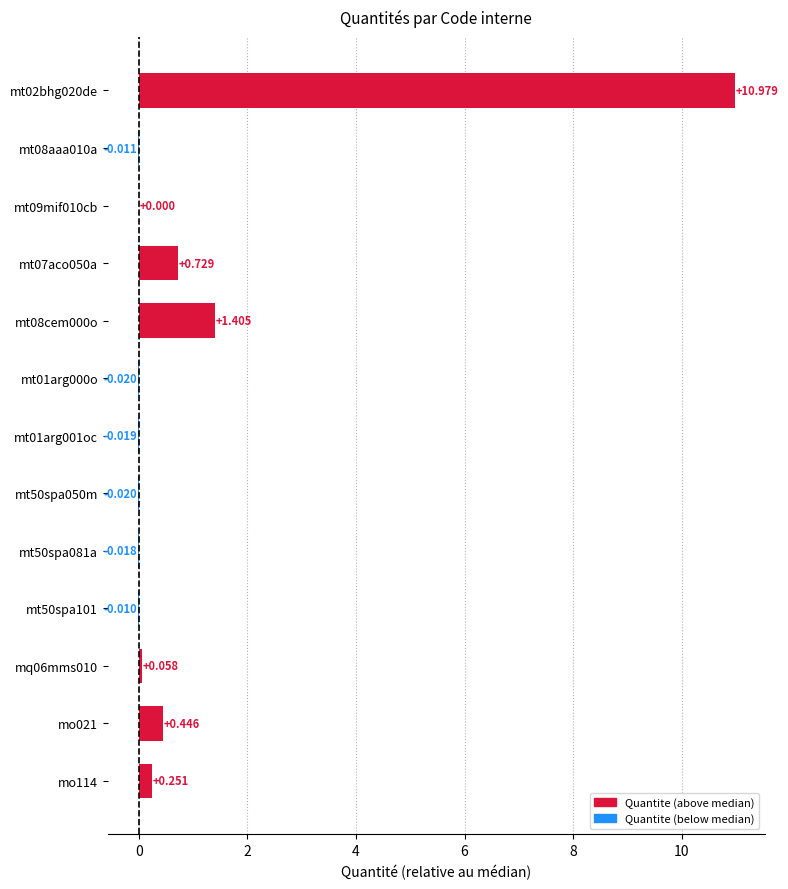

How many distinct data groups are displayed?

1